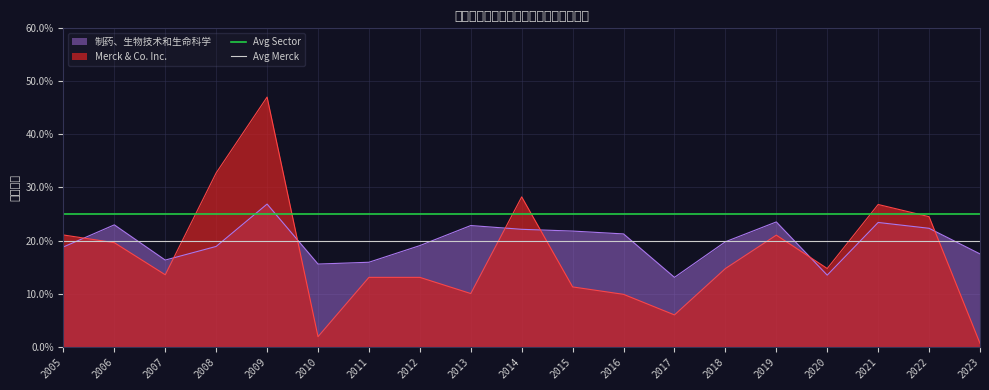

Which category has the highest value in the Avg Merck series?

2005